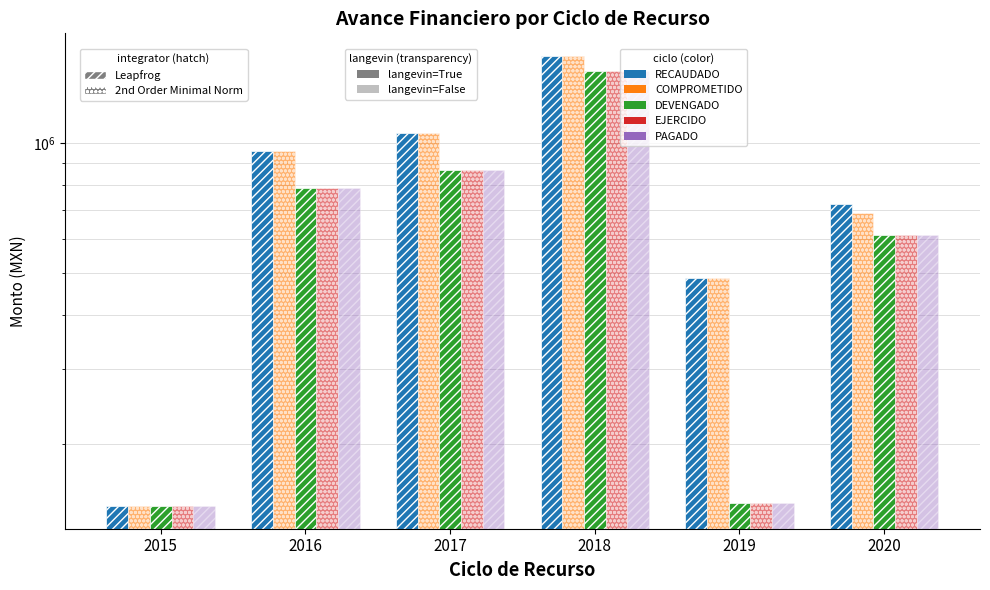

What are all the series names shown in the legend?

RECAUDADO, COMPROMETIDO, DEVENGADO, EJERCIDO, PAGADO